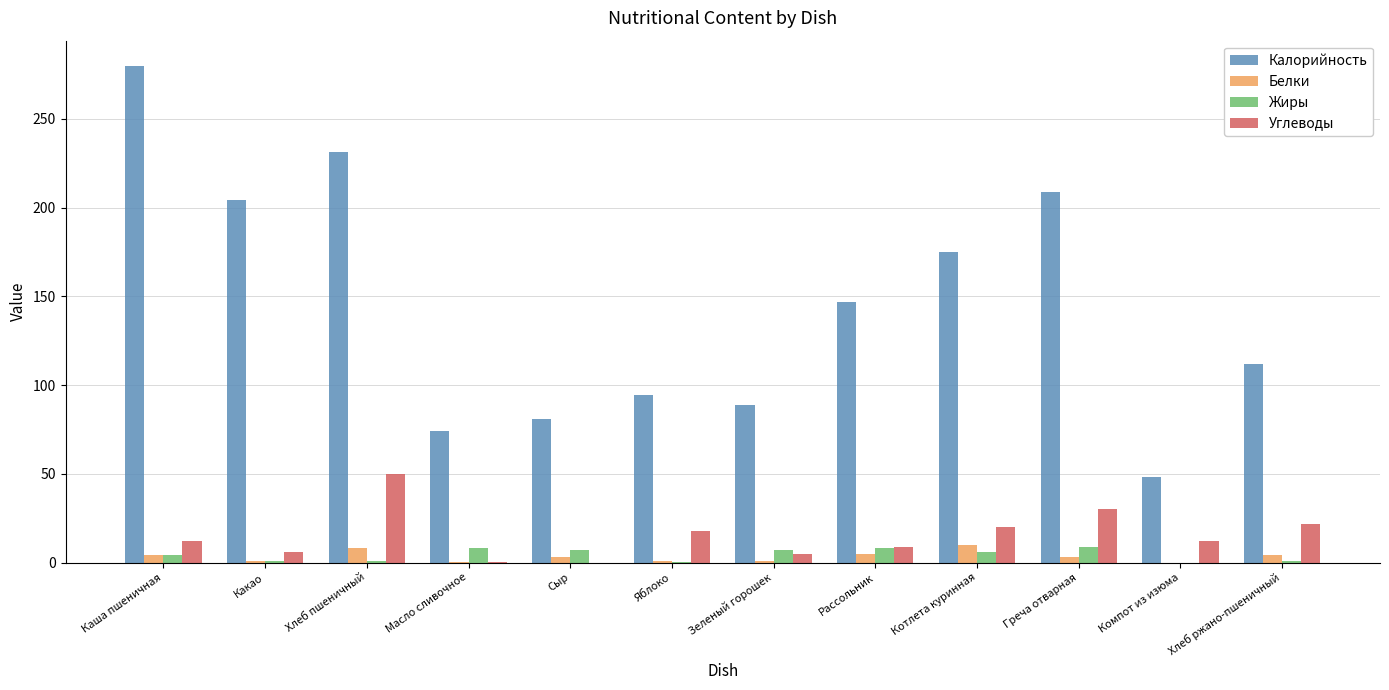

Which series has the largest total across all categories?

Калорийность